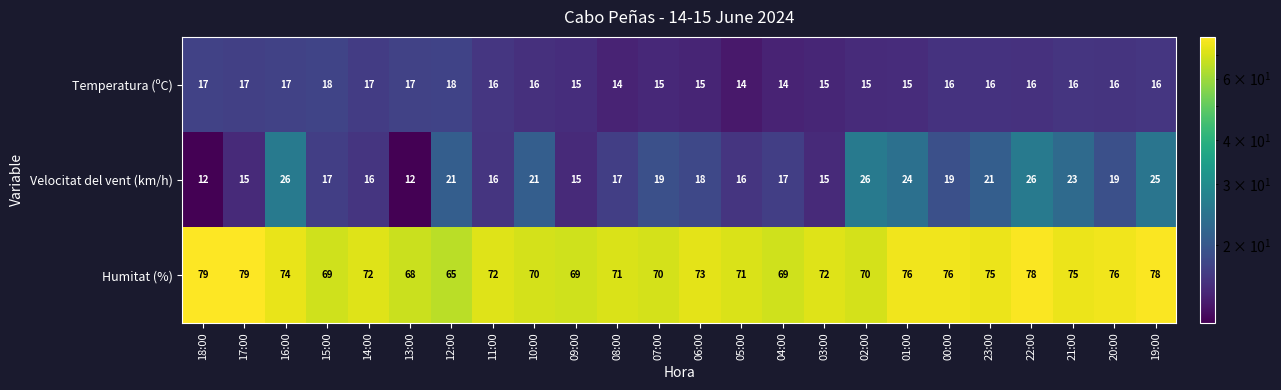

What is the highest value of the Temperatura (ºC) series?

18